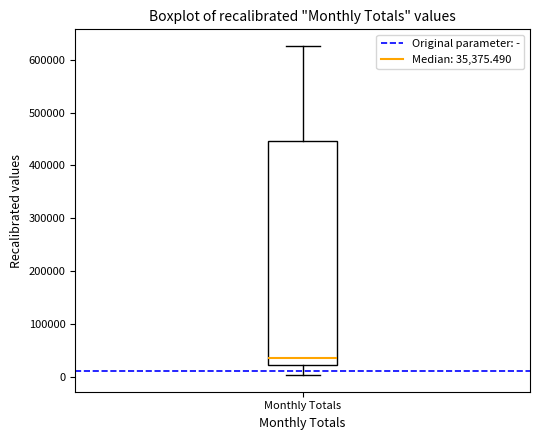

Transcribe this box plot: give where the median line is, the range the box spans, and where the two whiskers end, as read against the y-axis. The values are not printed on the chart, so give them approximately, as read against the axis.

median 40000, box 20000 to 450000, whiskers 0 to 630000